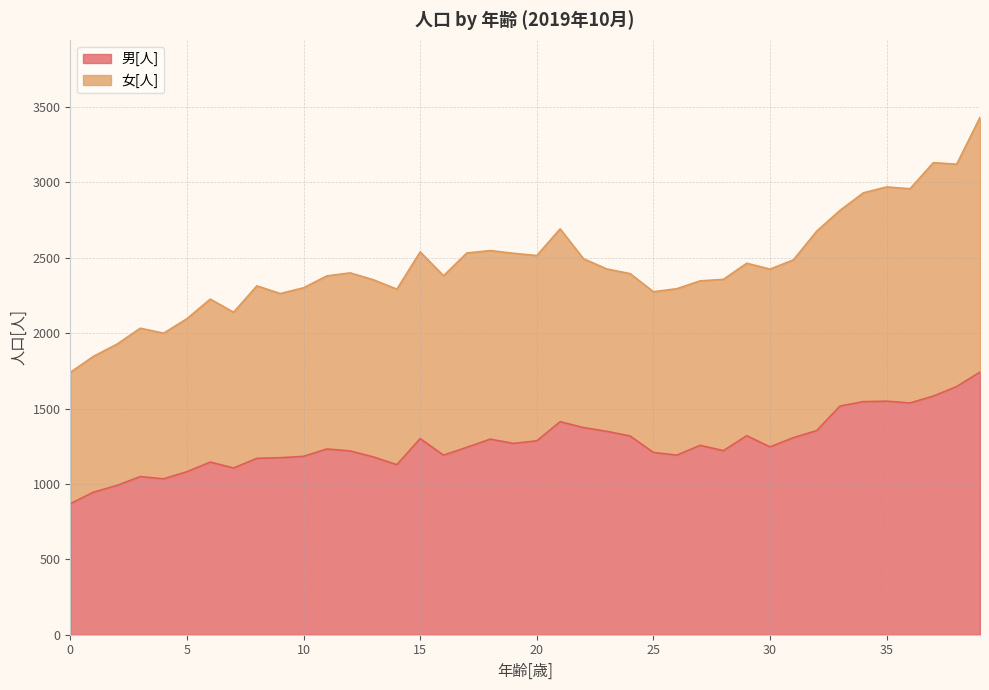

What is the minimum value for 男[人]?

869